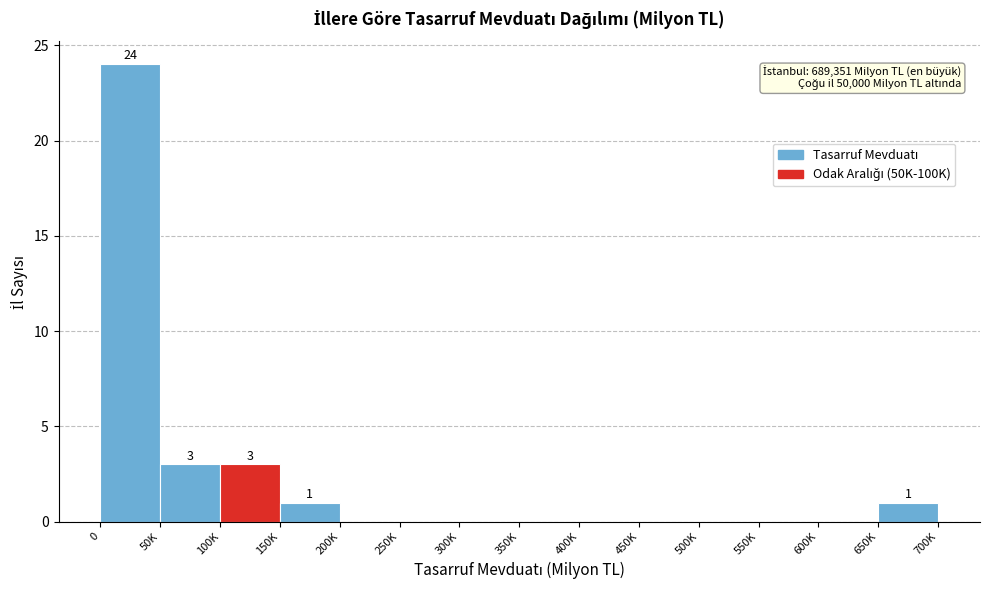

Reading left to right, list all the values displayed in this chart.

0=24	50K=3	100K=3	150K=1	200K=0	250K=0	300K=0	350K=0	400K=0	450K=0	500K=0	550K=0	600K=0	650K=1